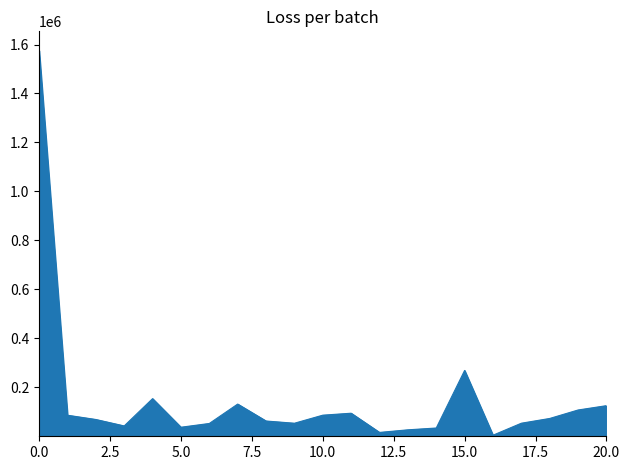

What is the difference between the maximum and minimum values?

1570688